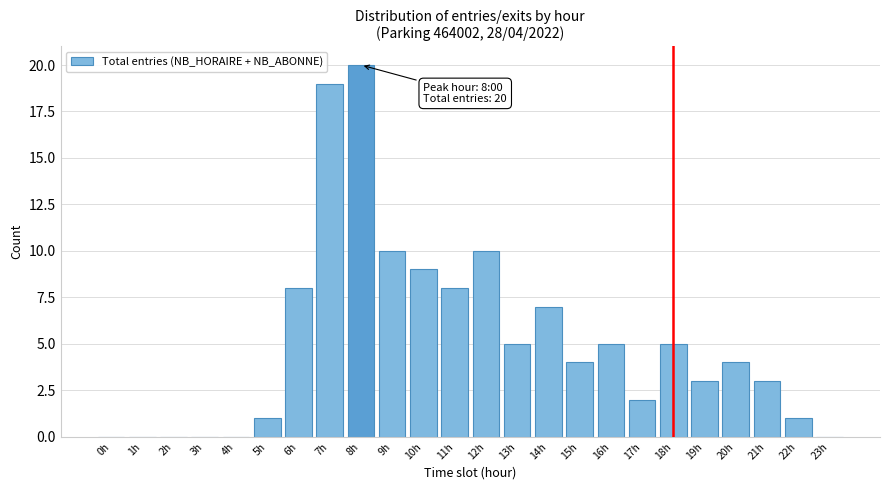

Reading left to right, transcribe all the data shown in this chart.

0h=0	1h=0	2h=0	3h=0	4h=0	5h=1	6h=8	7h=19	8h=20	9h=10	10h=9	11h=8	12h=10	13h=5	14h=7	15h=4	16h=5	17h=2	18h=5	19h=3	20h=4	21h=3	22h=1	23h=0